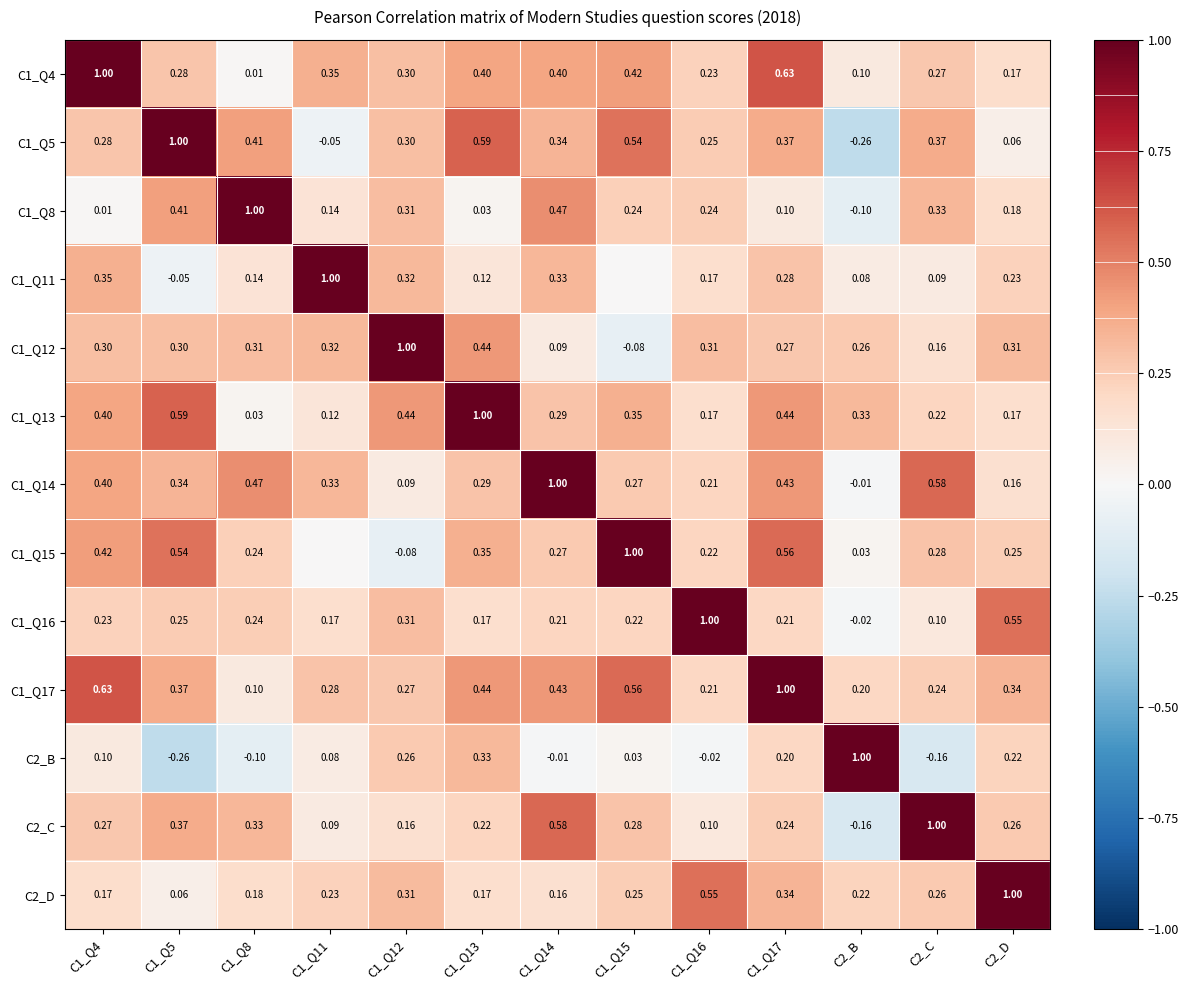

Is the value of C1_Q13 at C1_Q8 greater than the value of C2_D at C1_Q11?

No